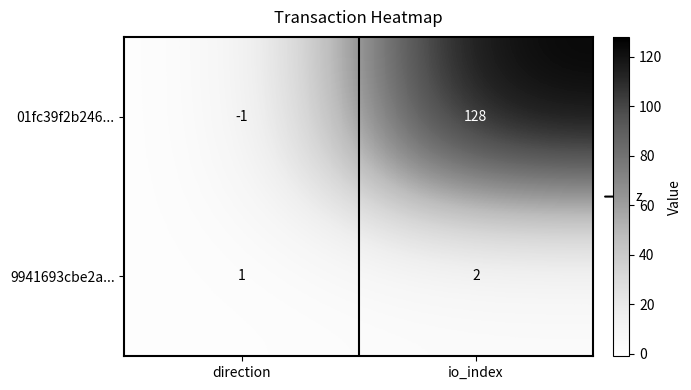

Reading right to left, transcribe all the data shown in this chart.

01fc39f2b246...: 128	-1
9941693cbe2a...: 2	1